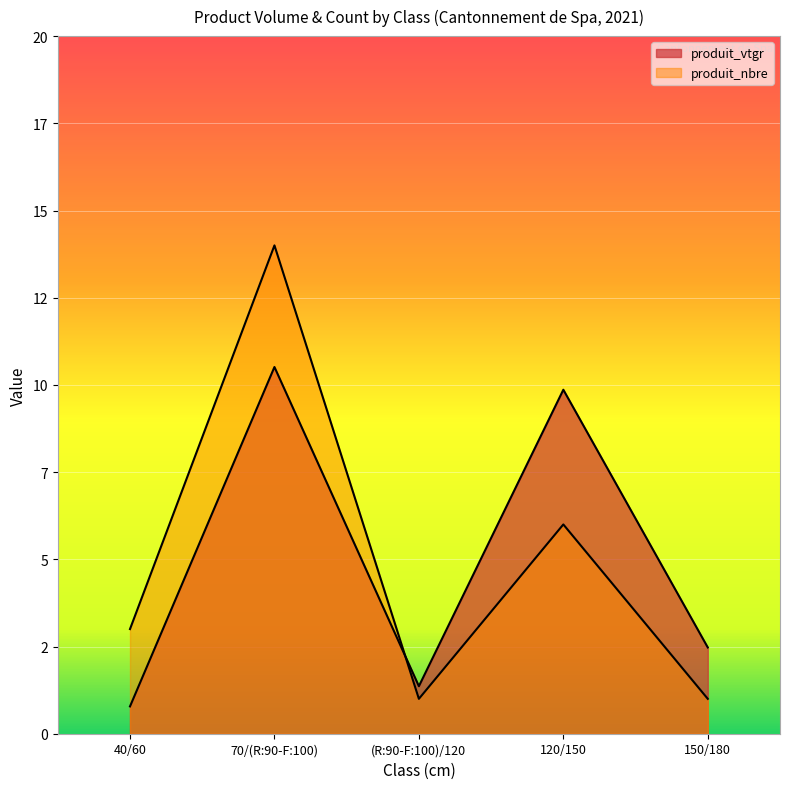

Reading left to right, what are all the values shown in this chart?

produit_vtgr: 40/60=0.8	70/(R:90-F:100)=10.5	(R:90-F:100)/120=1.4	120/150=9.9	150/180=2.5
produit_nbre: 40/60=3.0	70/(R:90-F:100)=14.0	(R:90-F:100)/120=1.0	120/150=6.0	150/180=1.0